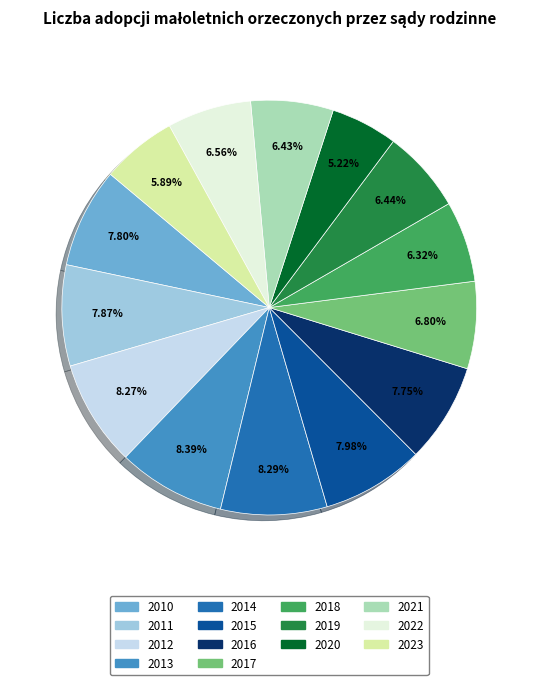

Is there any slice that represents more than half of the pie?

No